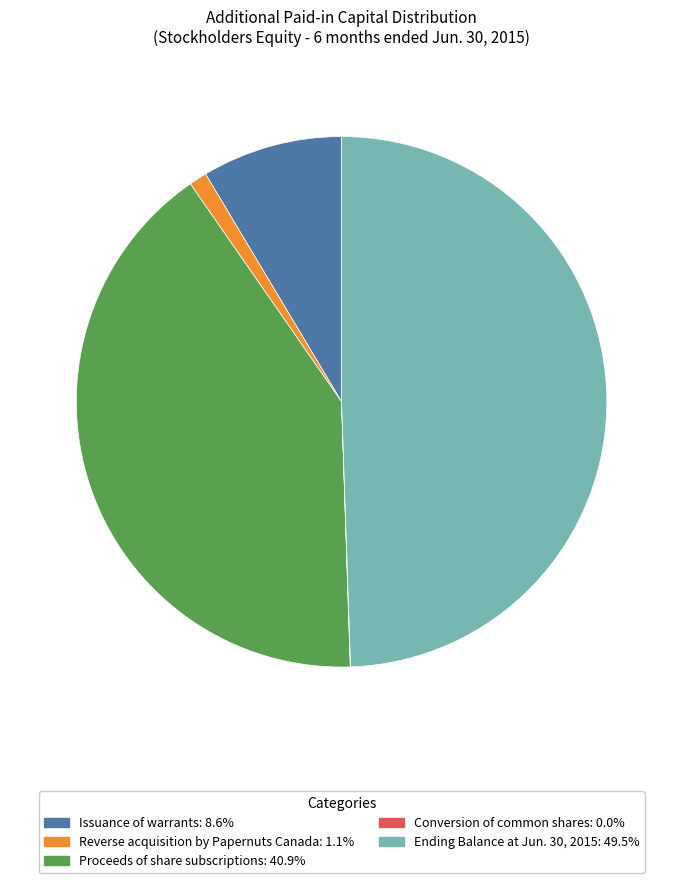

Does Issuance of warrants account for over 50% of the chart?

No